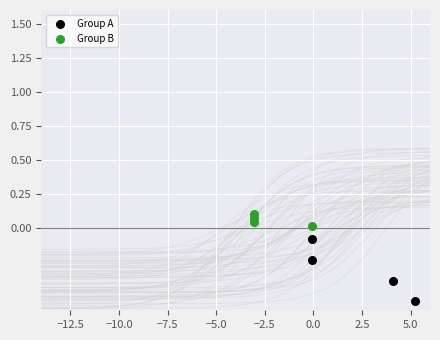

What are all the series names shown in the legend?

Group A, Group B